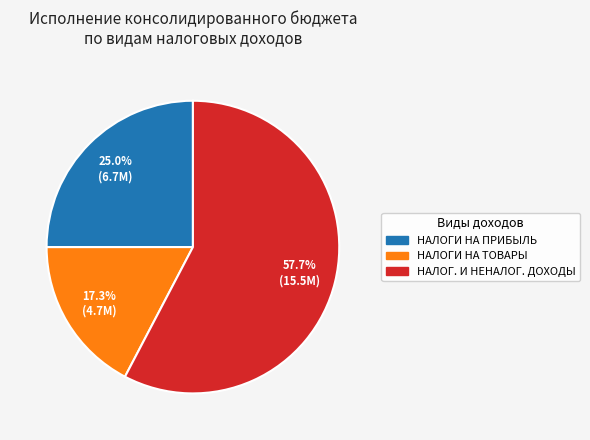

Is there a majority slice in this chart?

Yes